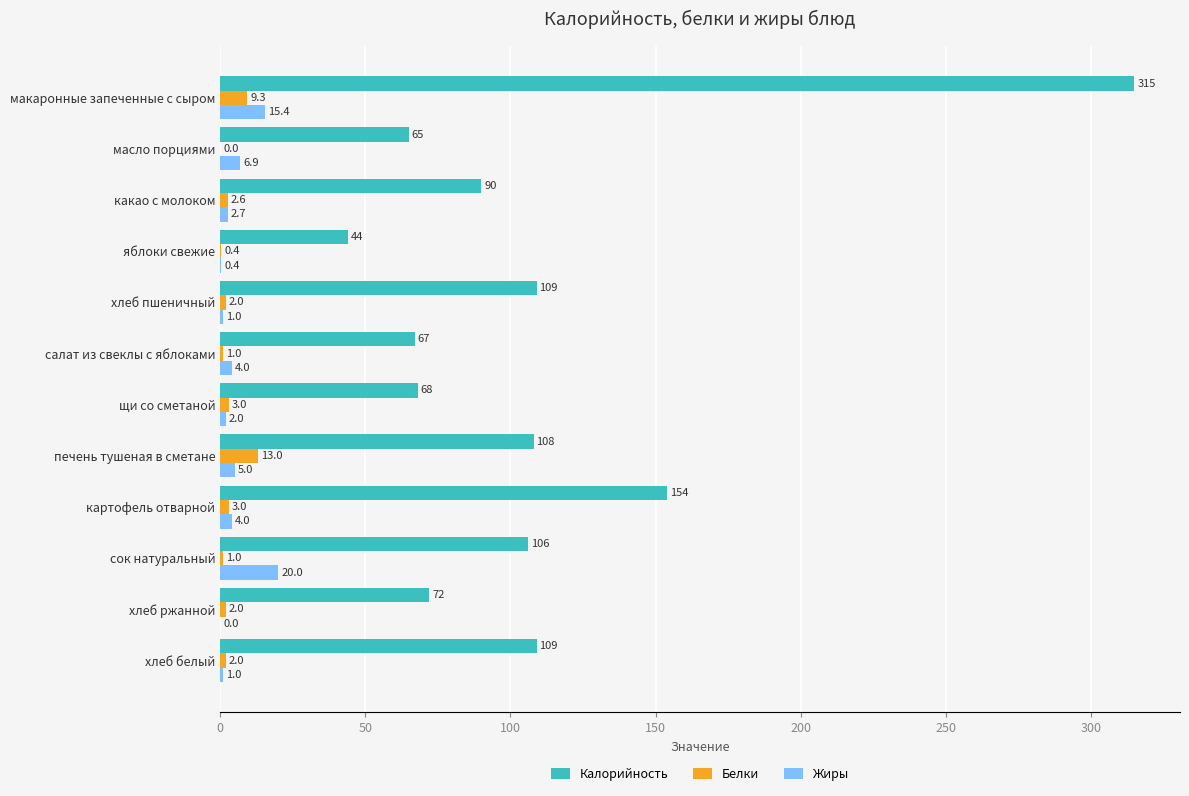

How many data points does each series have?

12